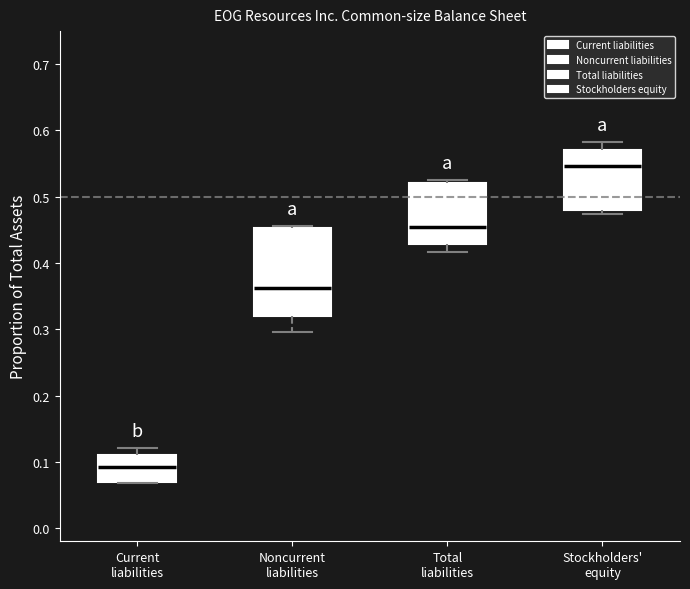

Which box has the highest median line?

Stockholders' equity